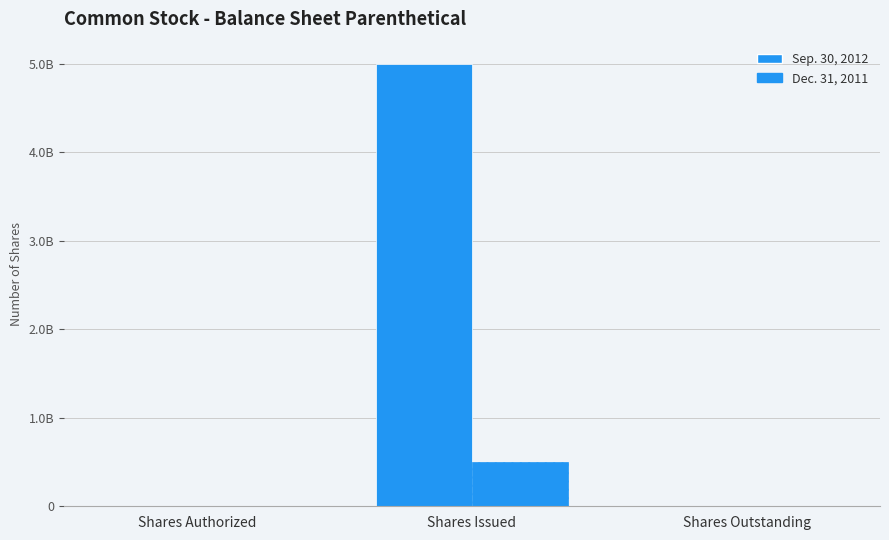

Does the chart contain stacked bars?

No